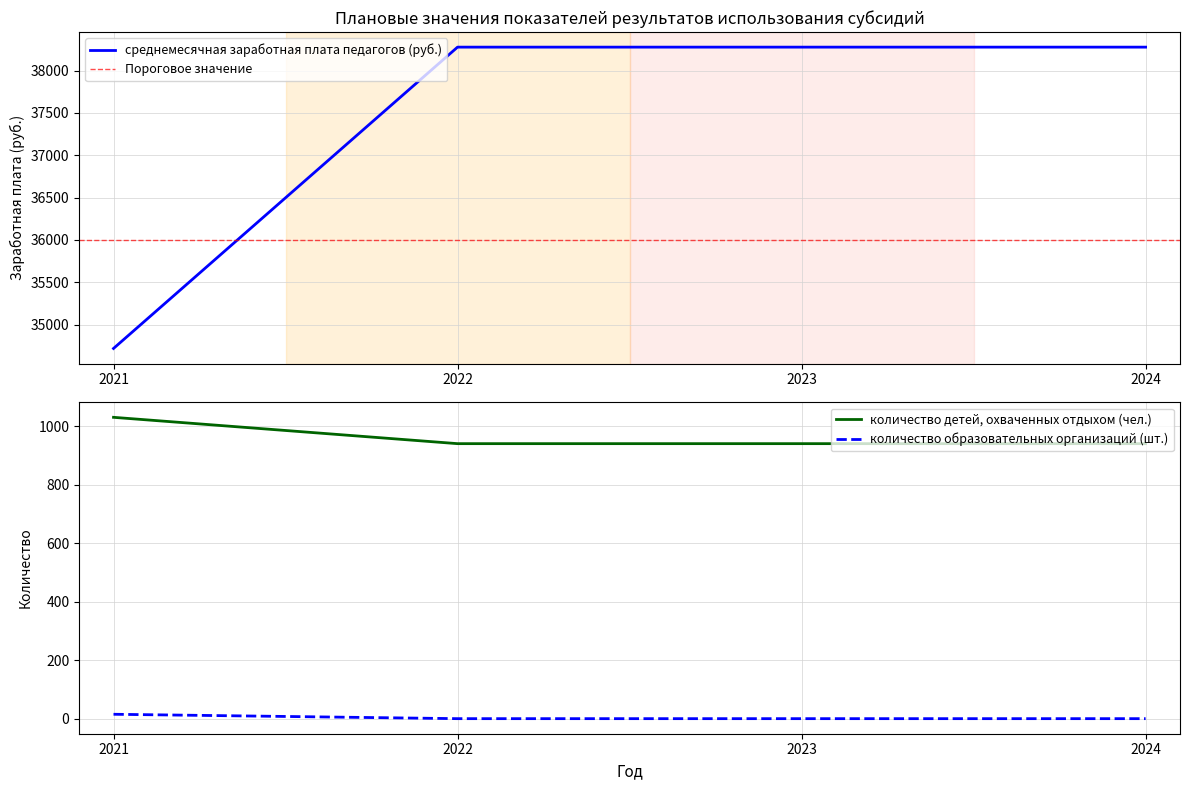

At which label is среднемесячная заработная плата педагогов (руб.) closest to 36497?

2021